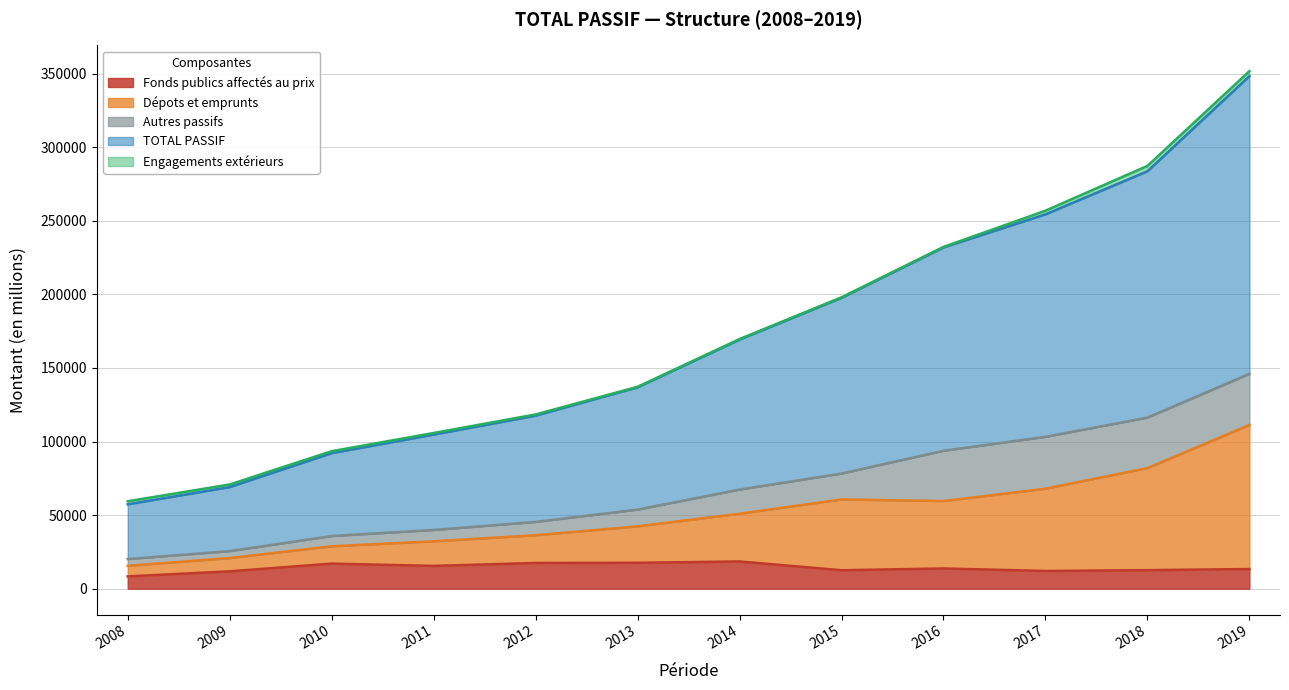

True or false: TOTAL PASSIF and Dépots et emprunts cross at least once.

False